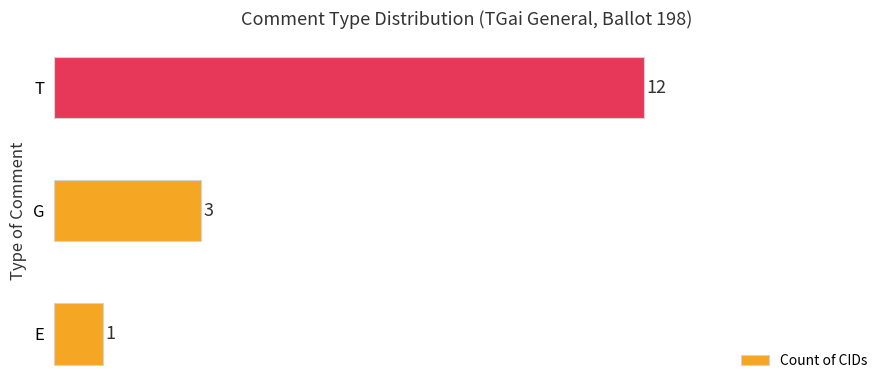

What is the sum of all values?

16